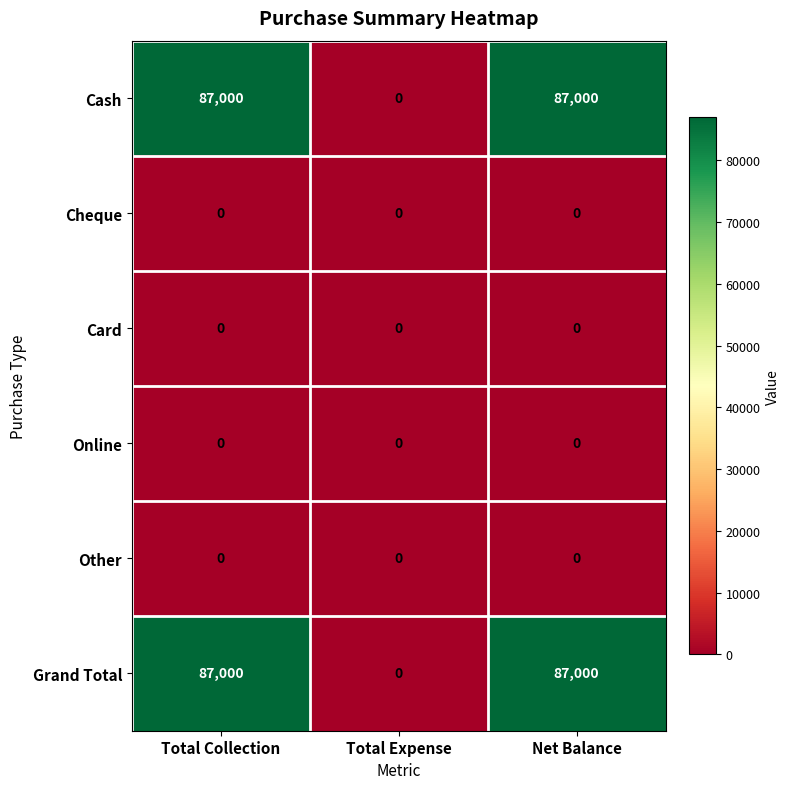

Count the number of data series in this chart.

6